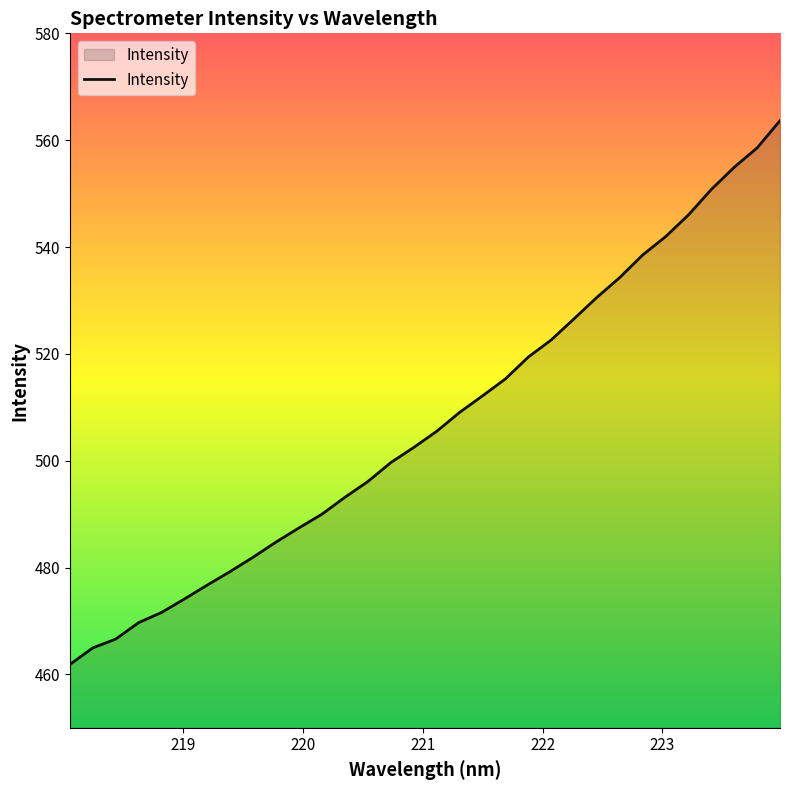

What is the difference between the maximum and minimum values?

101.8